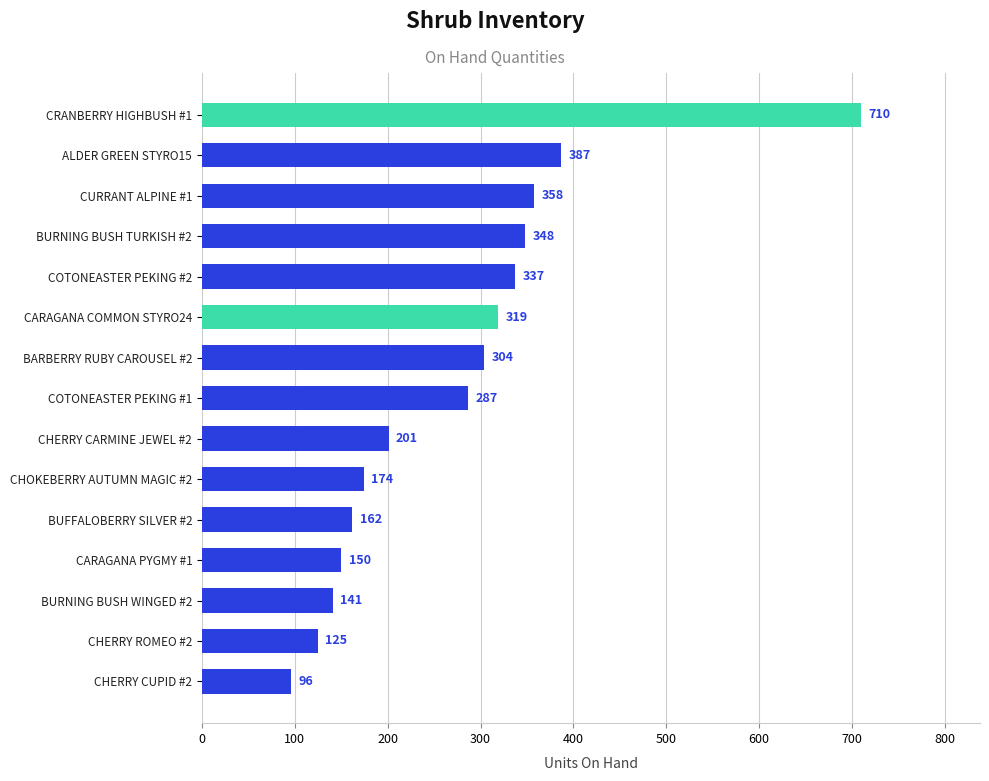

What is the change in value from BARBERRY RUBY CAROUSEL #2 to ALDER GREEN STYRO15?

+83